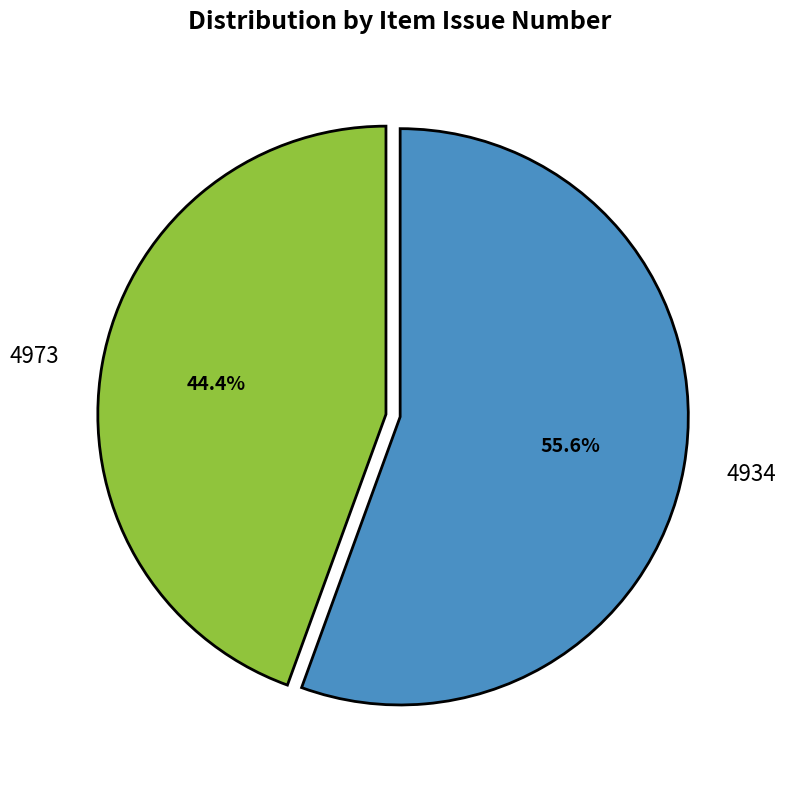

To the nearest percent, what portion does 4973 represent?

44%